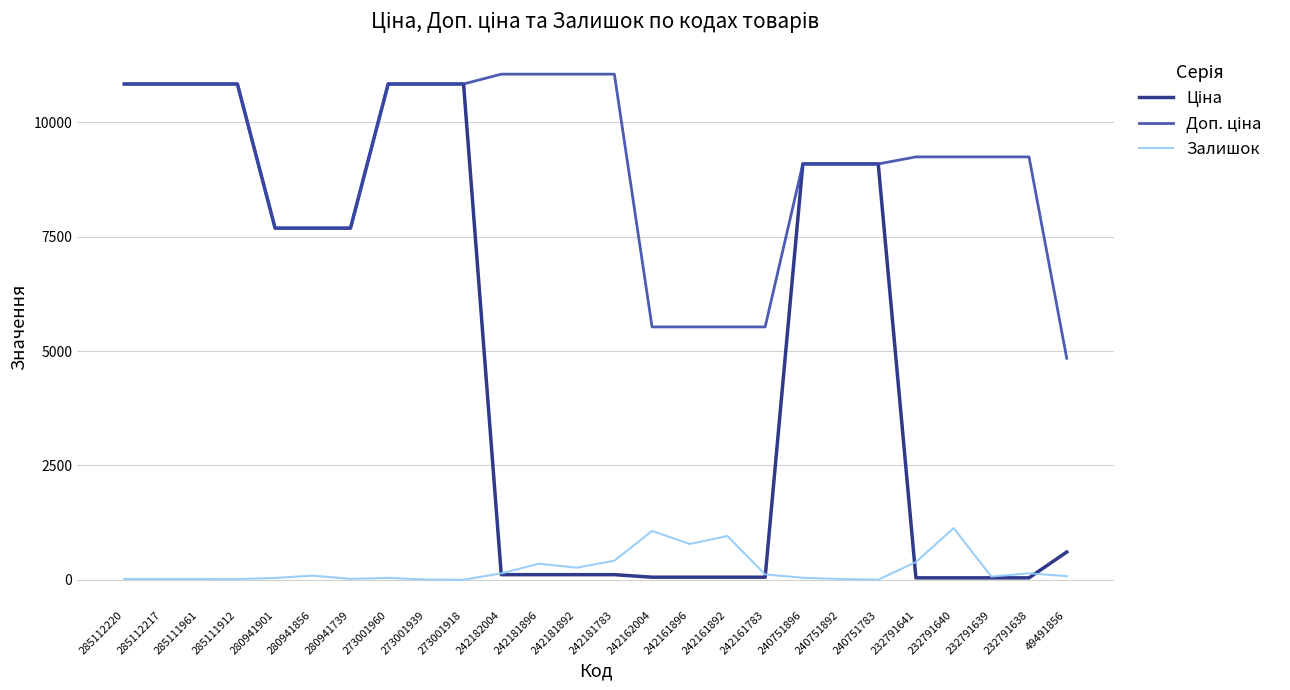

The Залишок series shows 68.0 at 232791639. True or false?

True